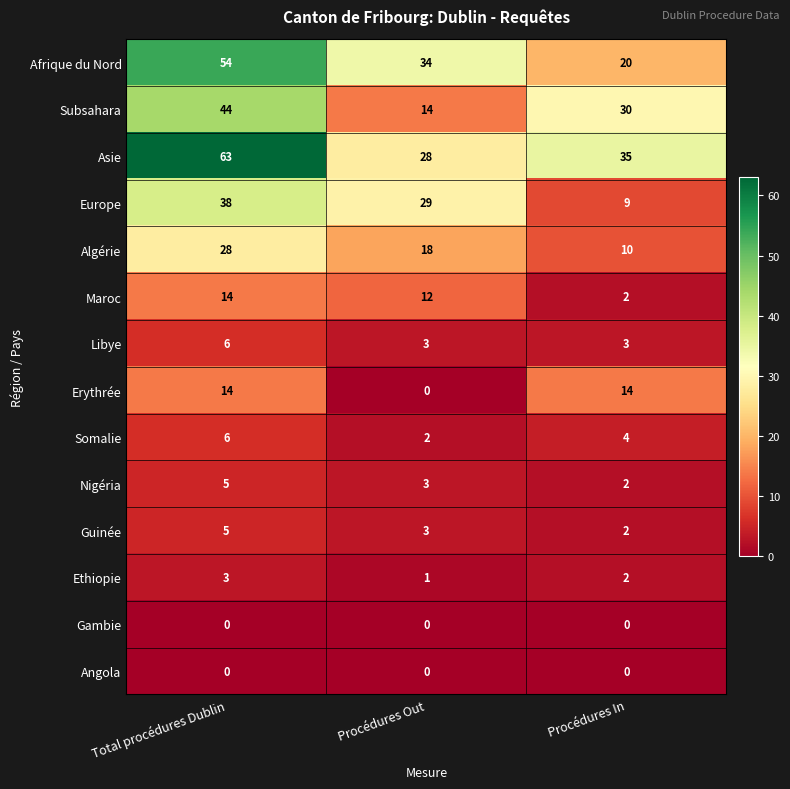

At which label does Afrique du Nord first exceed 34?

Total procédures Dublin